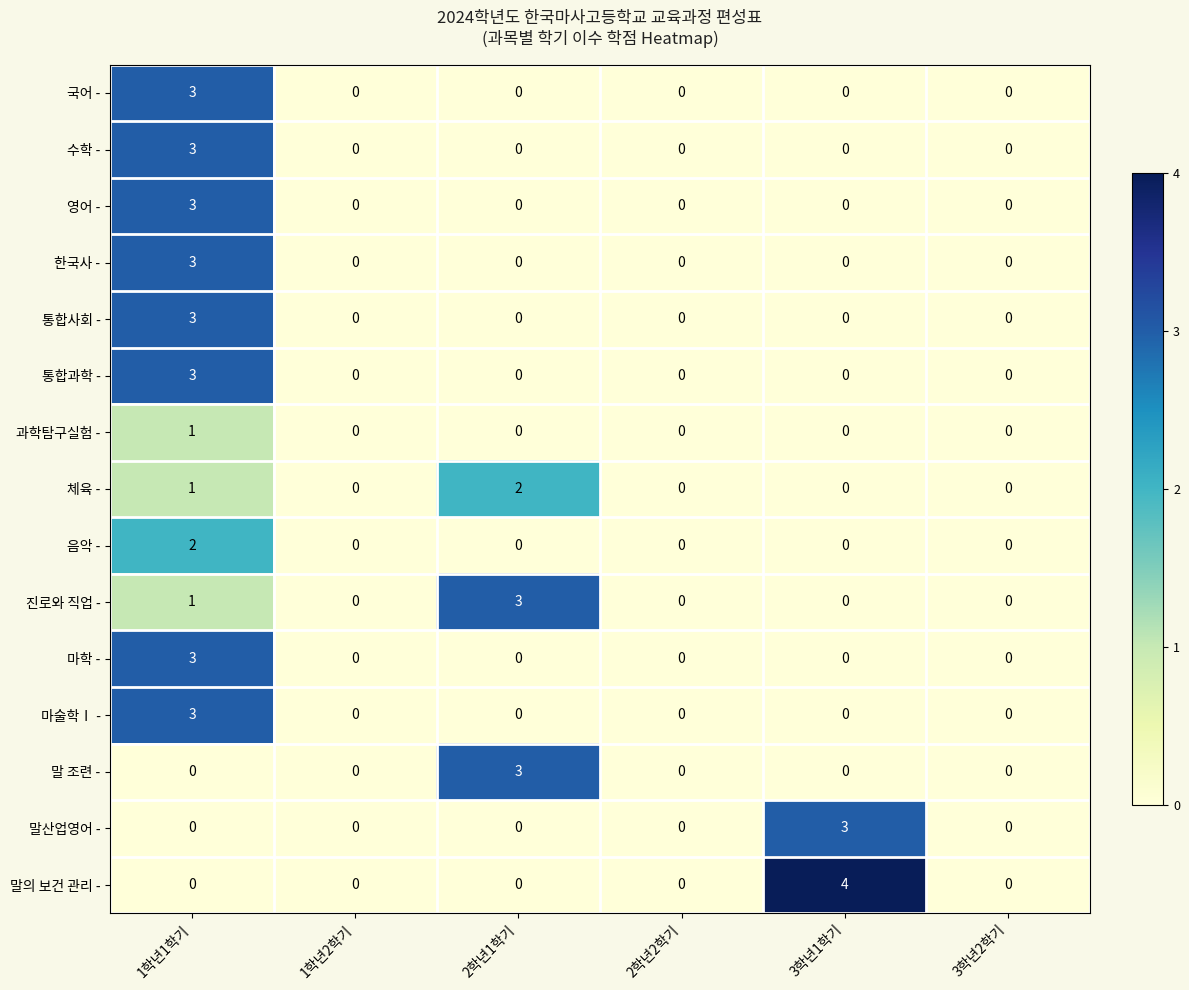

Which category has the highest value in the 음악 - series?

1학년1학기